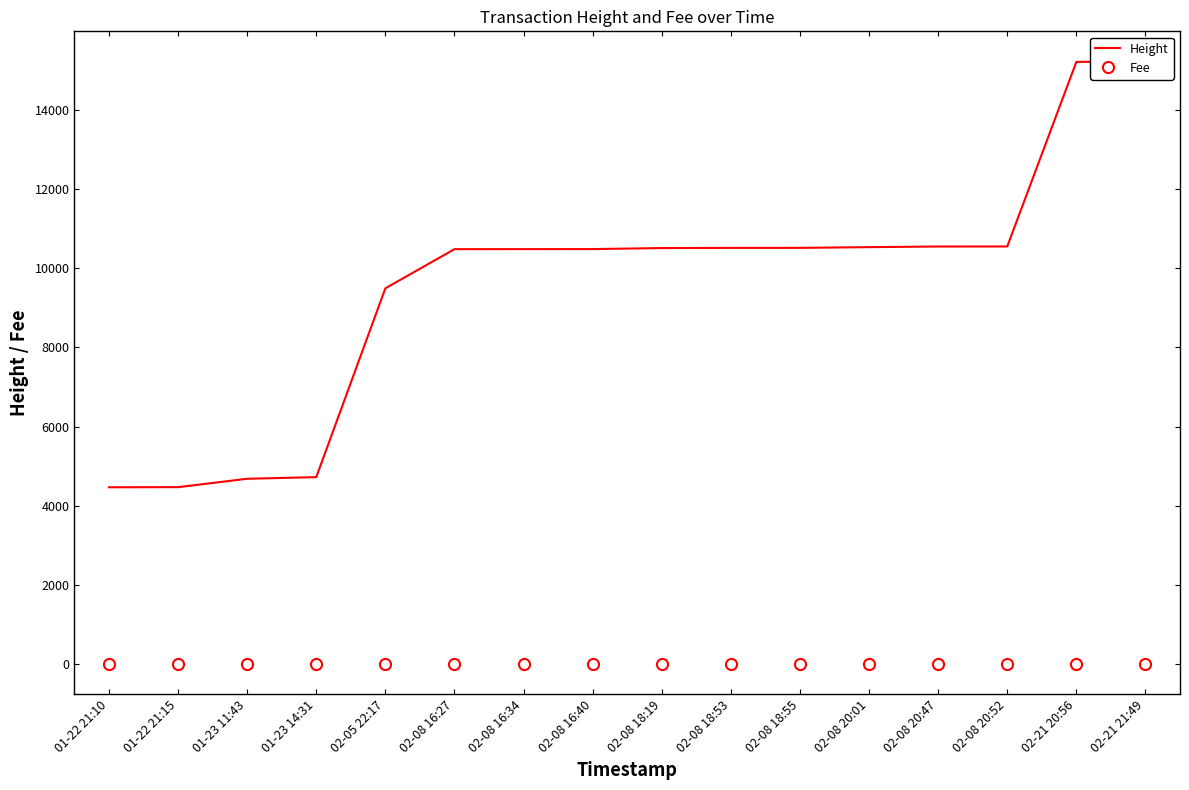

How many lines are shown in the chart?

2